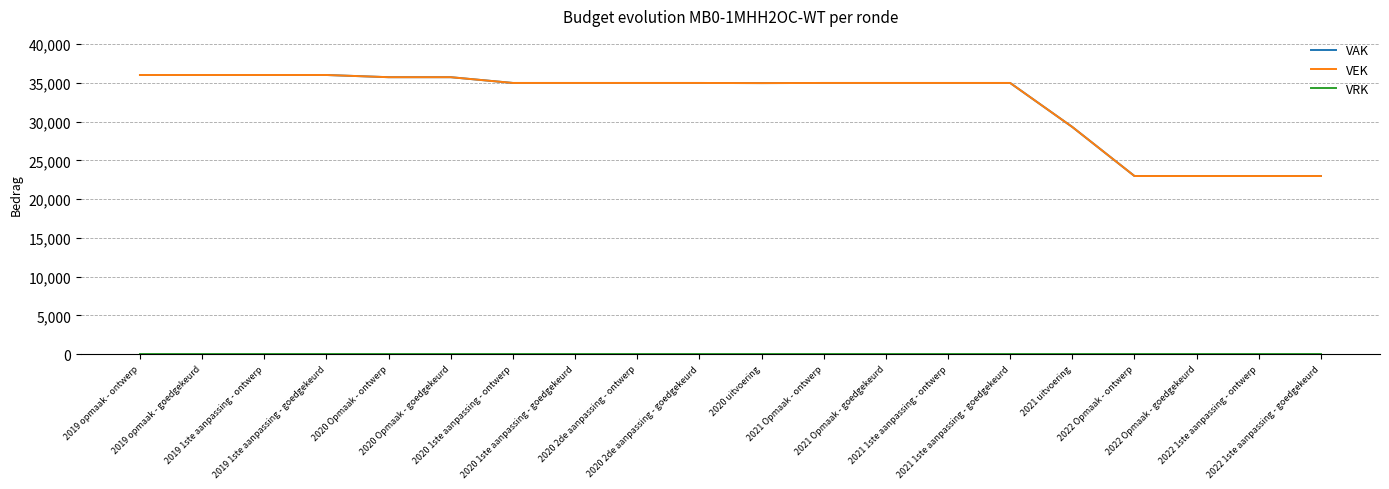

Between 2020 1ste aanpassing - goedgekeurd and 2019 1ste aanpassing - ontwerp, which is larger?

2019 1ste aanpassing - ontwerp